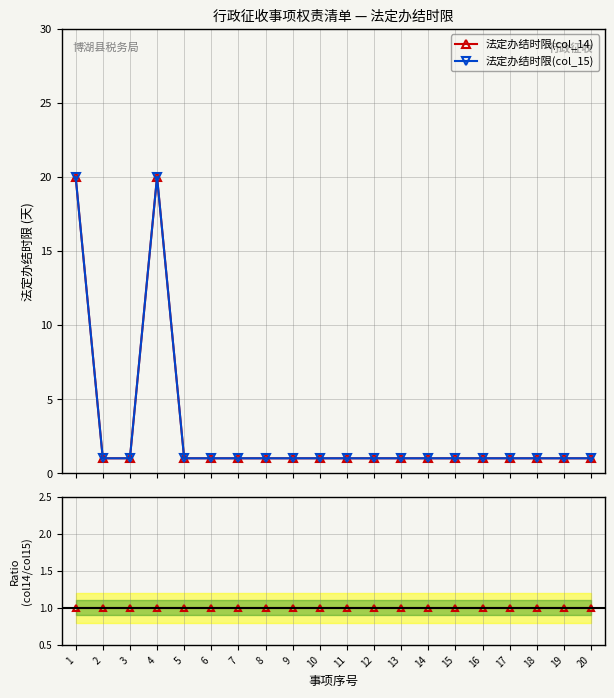

Reading left to right, what are all the values shown in this chart?

法定办结时限(col_14): 1=20	2=1	3=1	4=20	5=1	6=1	7=1	8=1	9=1	10=1	11=1	12=1	13=1	14=1	15=1	16=1	17=1	18=1	19=1	20=1
法定办结时限(col_15): 1=20	2=1	3=1	4=20	5=1	6=1	7=1	8=1	9=1	10=1	11=1	12=1	13=1	14=1	15=1	16=1	17=1	18=1	19=1	20=1
col_14 / col_15: 1=1	2=1	3=1	4=1	5=1	6=1	7=1	8=1	9=1	10=1	11=1	12=1	13=1	14=1	15=1	16=1	17=1	18=1	19=1	20=1